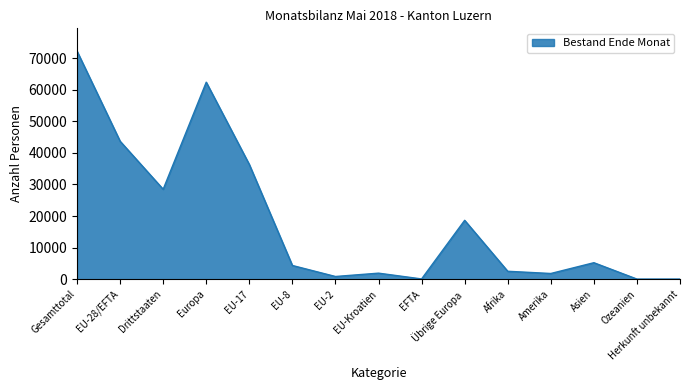

What position from the left is EFTA?

9